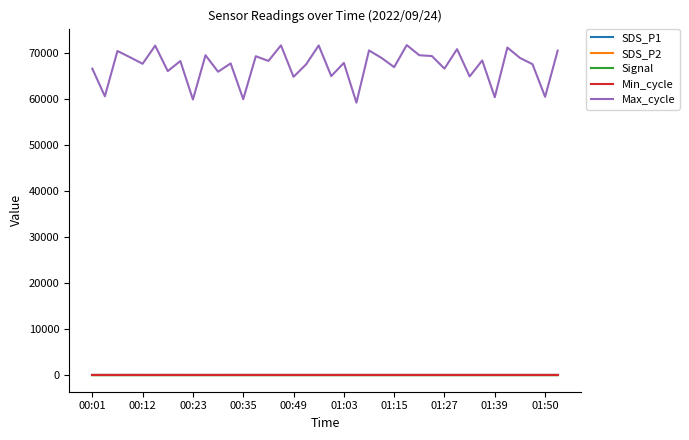

True or false: Max_cycle and Signal cross at least once.

False